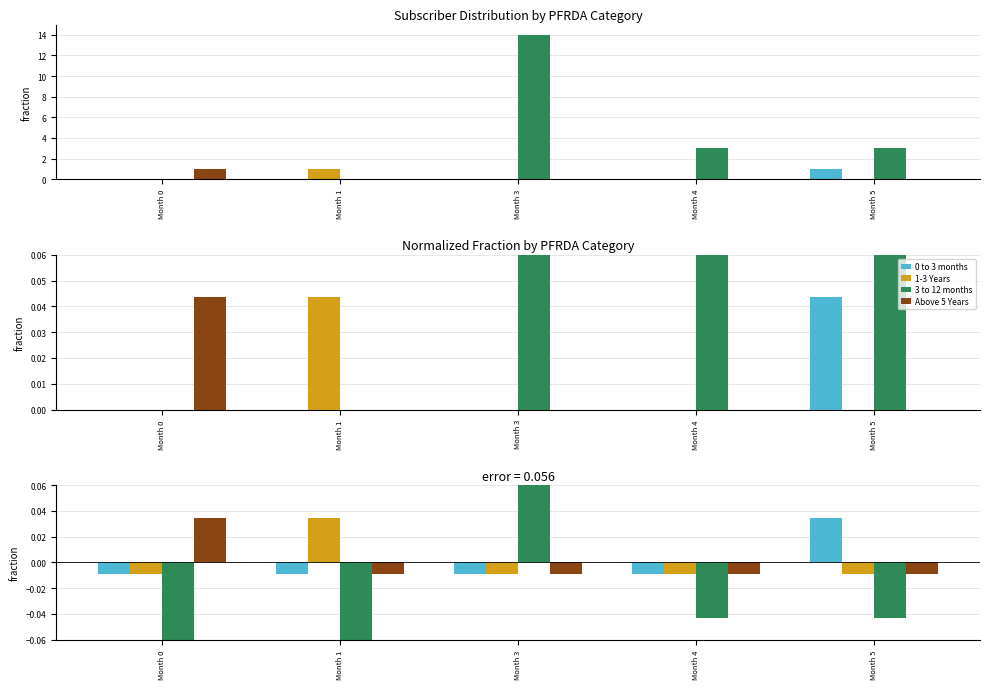

Between Month 3 and Month 4, which series saw the biggest shift?

3 to 12 months